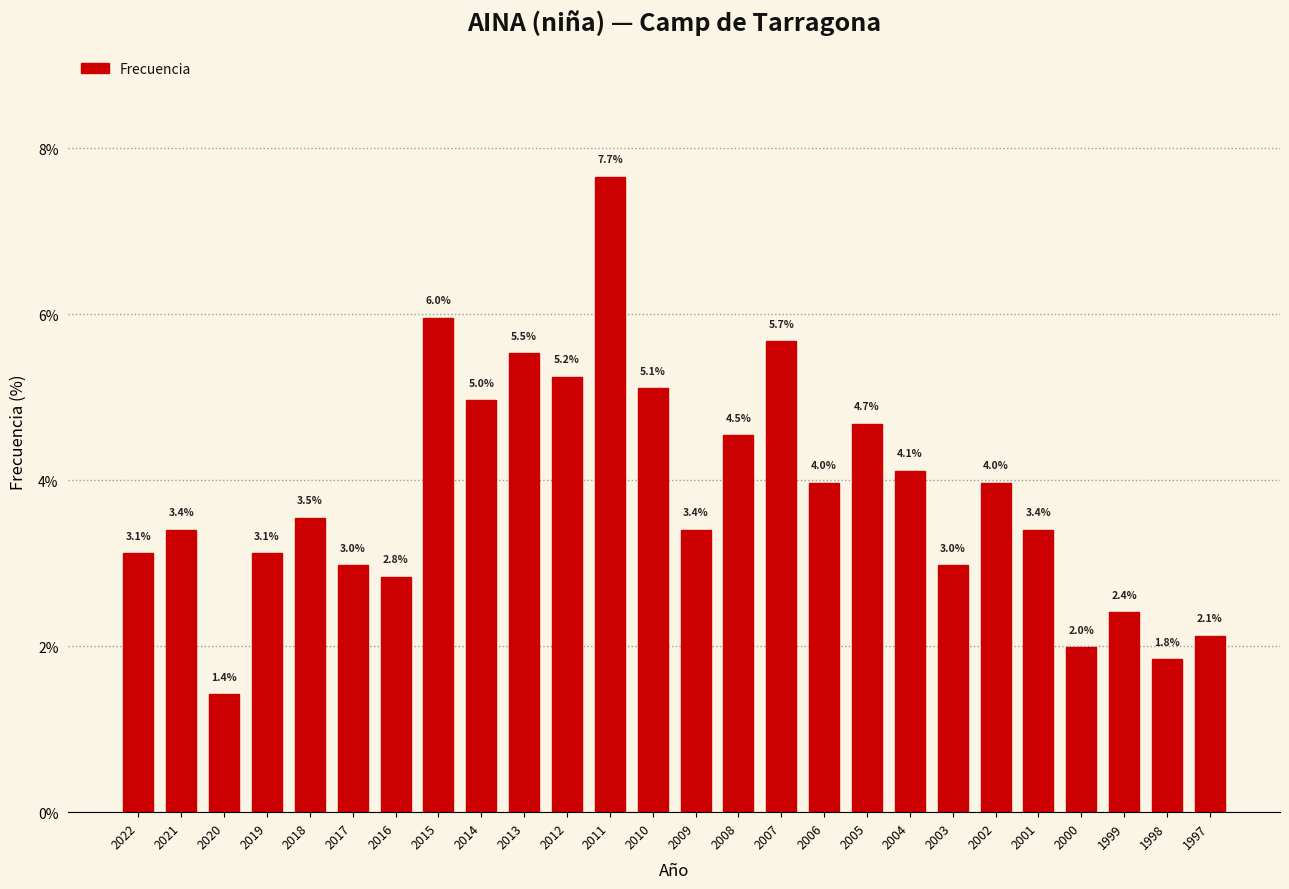

Reading left to right, list all the values displayed in this chart.

3.1	3.4	1.4	3.1	3.5	3.0	2.8	6.0	5.0	5.5	5.2	7.7	5.1	3.4	4.5	5.7	4.0	4.7	4.1	3.0	4.0	3.4	2.0	2.4	1.8	2.1